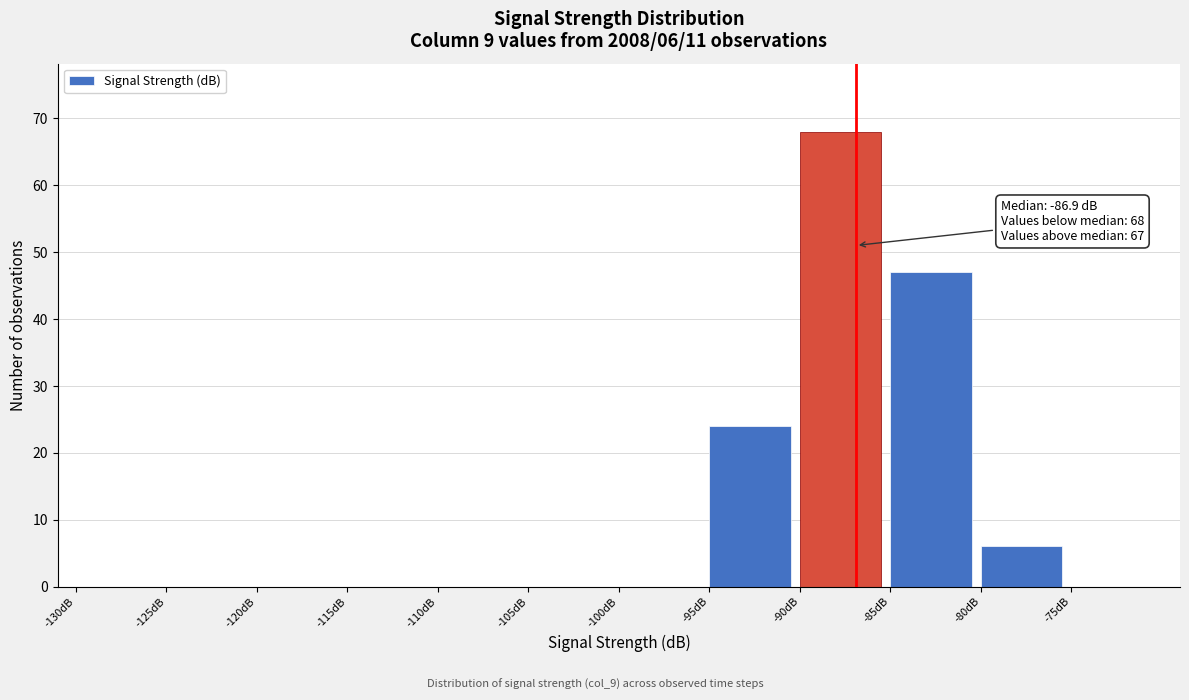

Over which range of the x-axis is the bar tallest?

-90 to -85